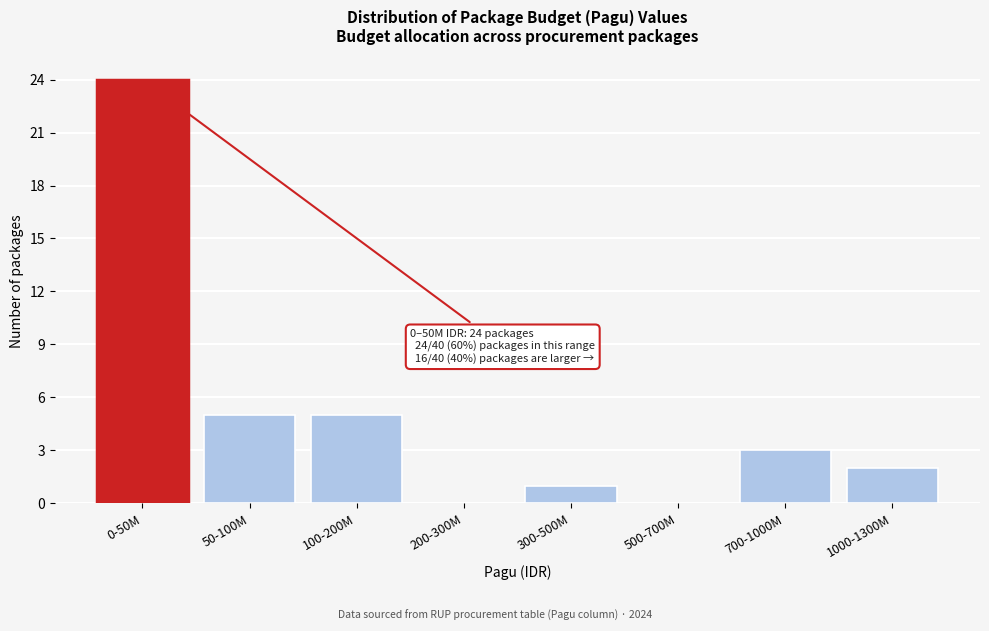

Reading right to left, list all the values displayed in this chart.

1000-1300M=2	700-1000M=3	500-700M=0	300-500M=1	200-300M=0	100-200M=5	50-100M=5	0-50M=24